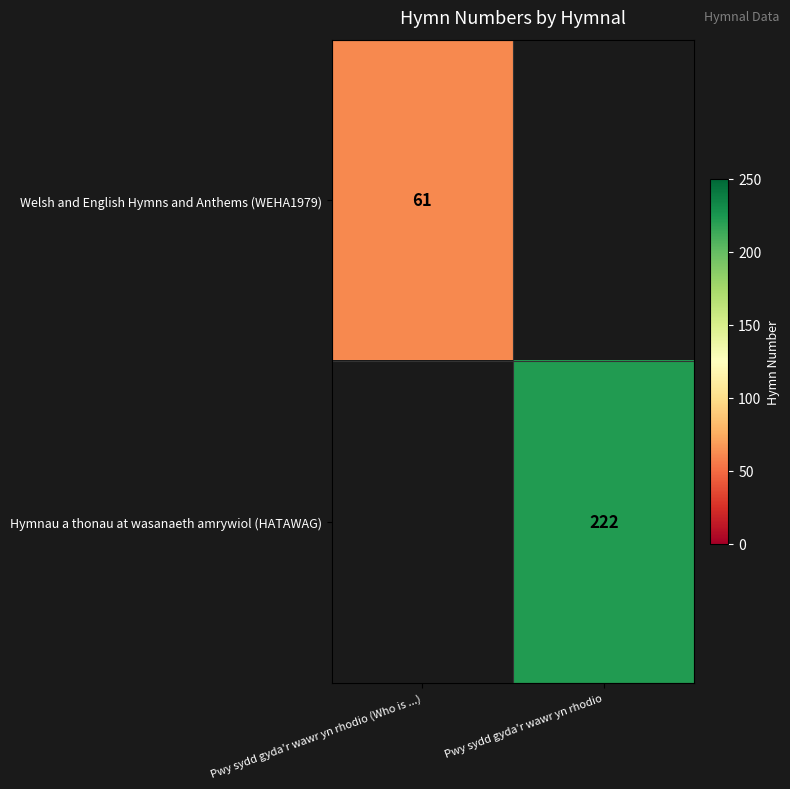

True or false: Welsh and English Hymns and Anthems (WEHA1979) has a value of 87 at Pwy sydd gyda'r wawr yn rhodio (Who is ...).

False